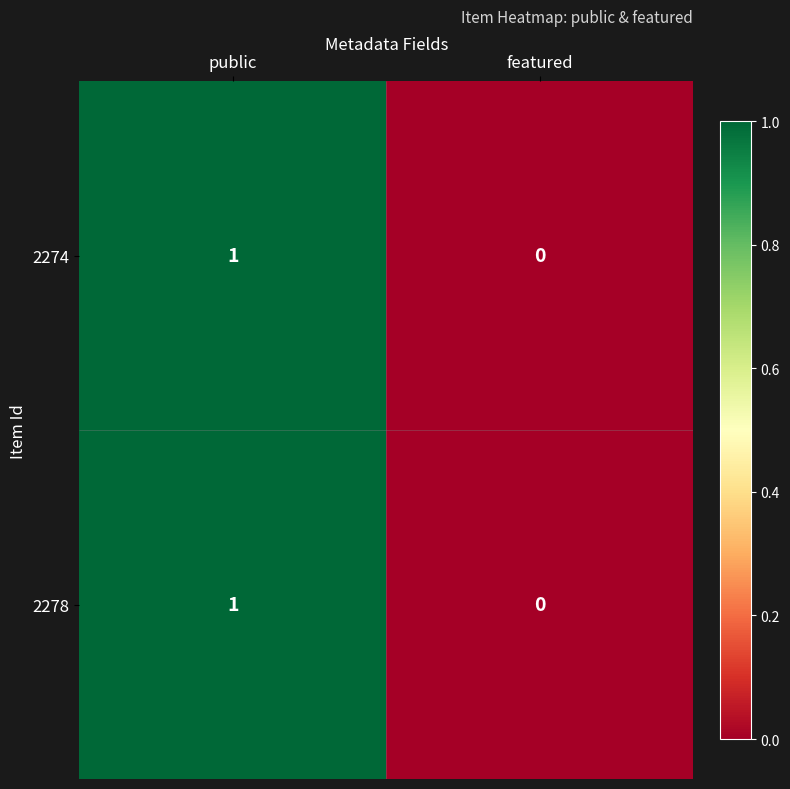

Which series has the largest range (max minus min)?

2274